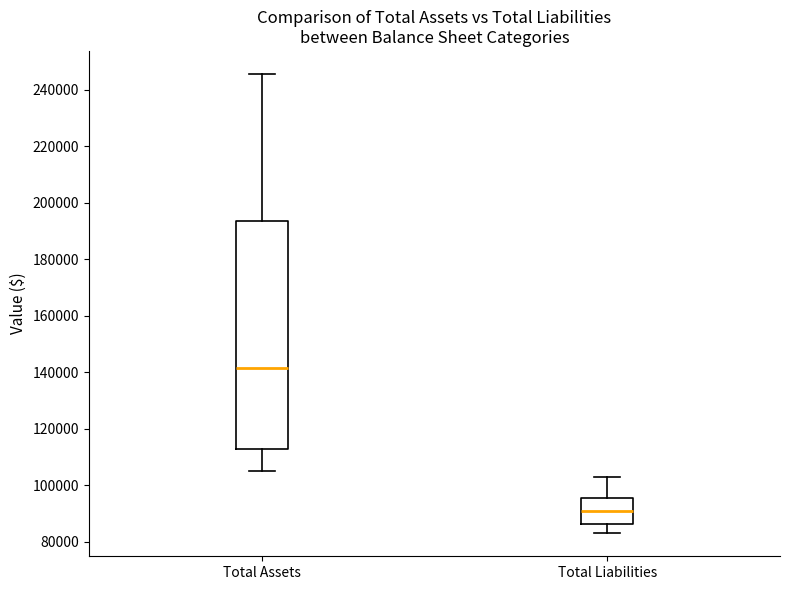

Reading left to right, transcribe this box plot: for each box, give where its median line is, the range the box spans, and where its two whiskers end, as read against the y-axis. The values are not printed on the chart, so give them approximately, as read against the axis.

Total Assets: median 142000, box 112000 to 194000, whiskers 106000 to 246000
Total Liabilities: median 90000, box 86000 to 96000, whiskers 82000 to 104000